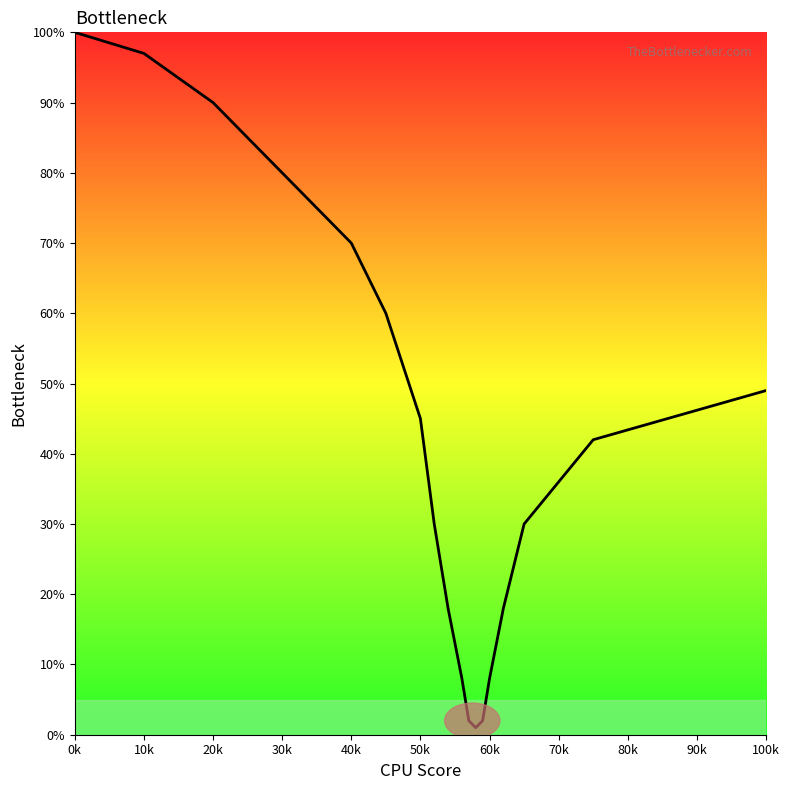

What is the difference between the maximum and minimum values?

99